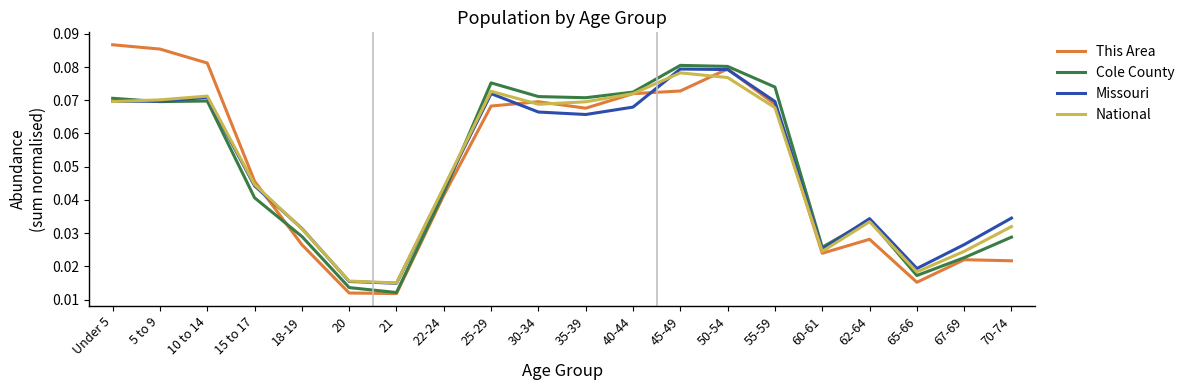

Is the value of National at 65-66 greater than the value of Cole County at 35-39?

No